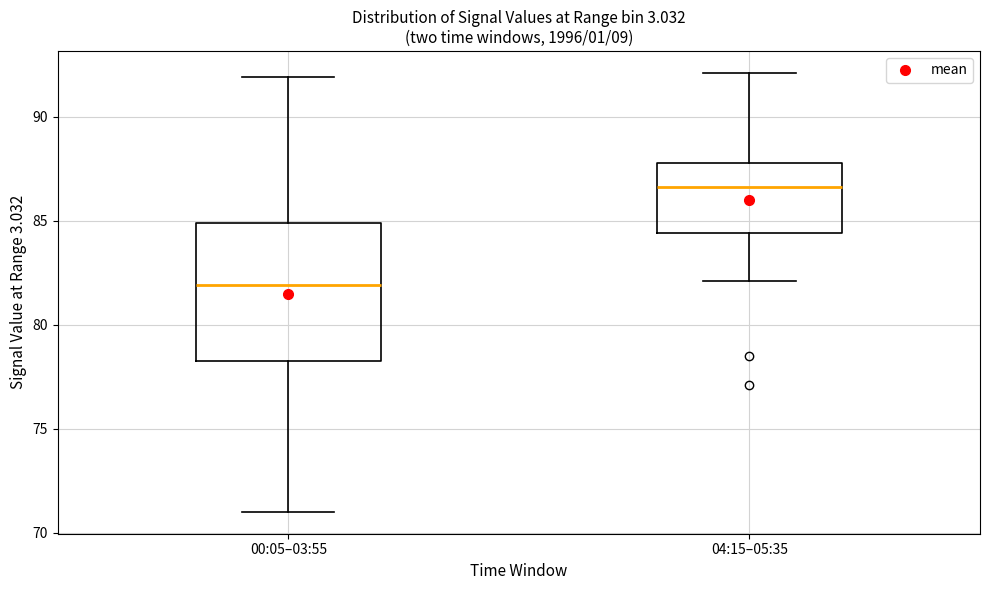

Where is the lower edge of the box for 04:15–05:35 on the y-axis? The values are not printed on the chart, so give them approximately, as read against the axis.

84.5